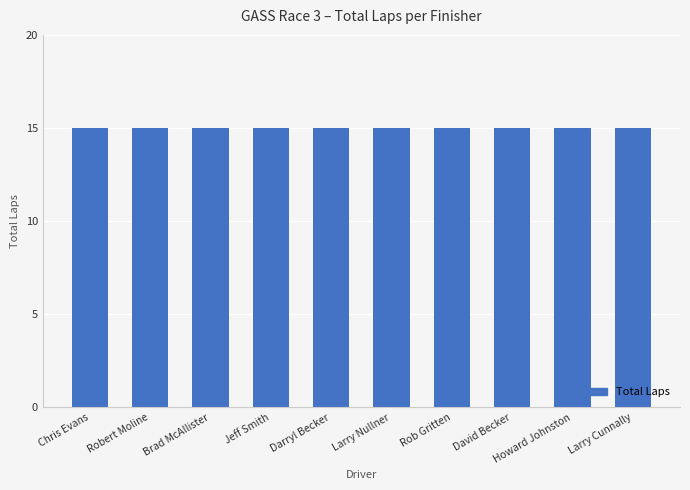

What is the sum of the Total Laps values at Larry Cunnally and Rob Gritten?

30.0